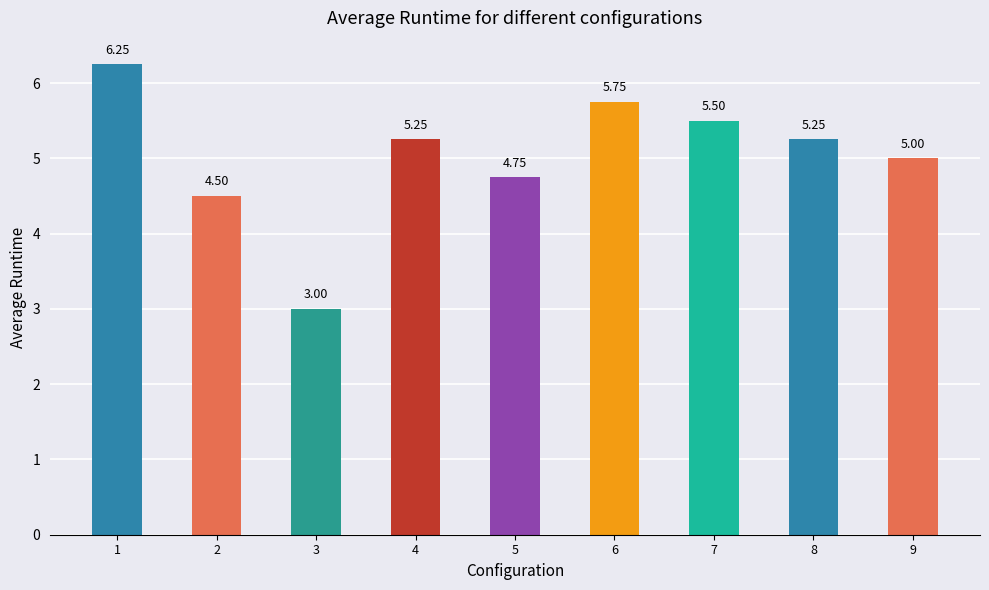

What is the value of the 7th bar from the left?

5.5